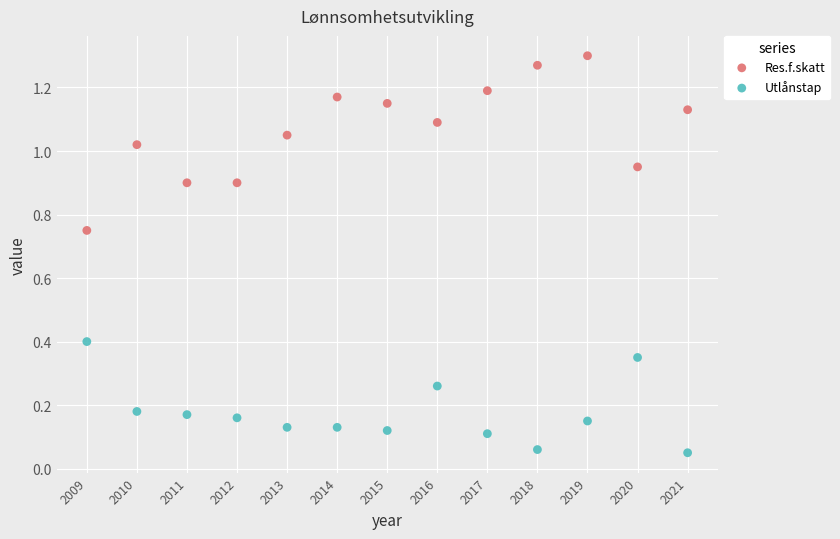

Which series has the widest spread of Y values?

Res.f.skatt